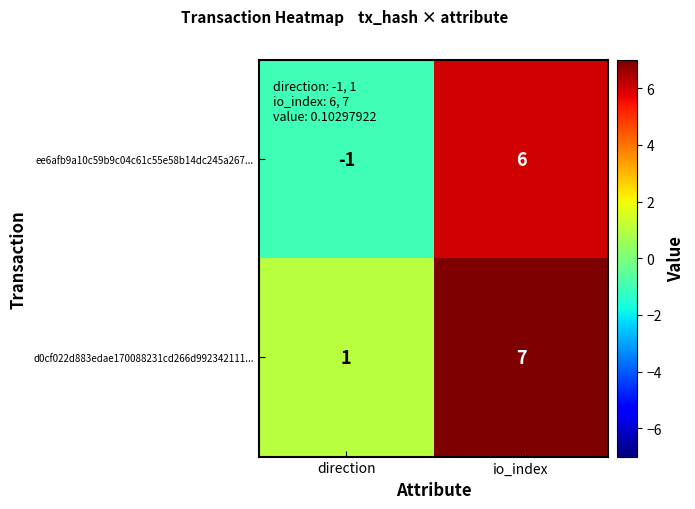

Reading left to right, extract all data points from this chart.

ee6afb9a10c59b9c04c61c55e58b14dc245a267...: direction=-1	io_index=6
d0cf022d883edae170088231cd266d992342111...: direction=1	io_index=7